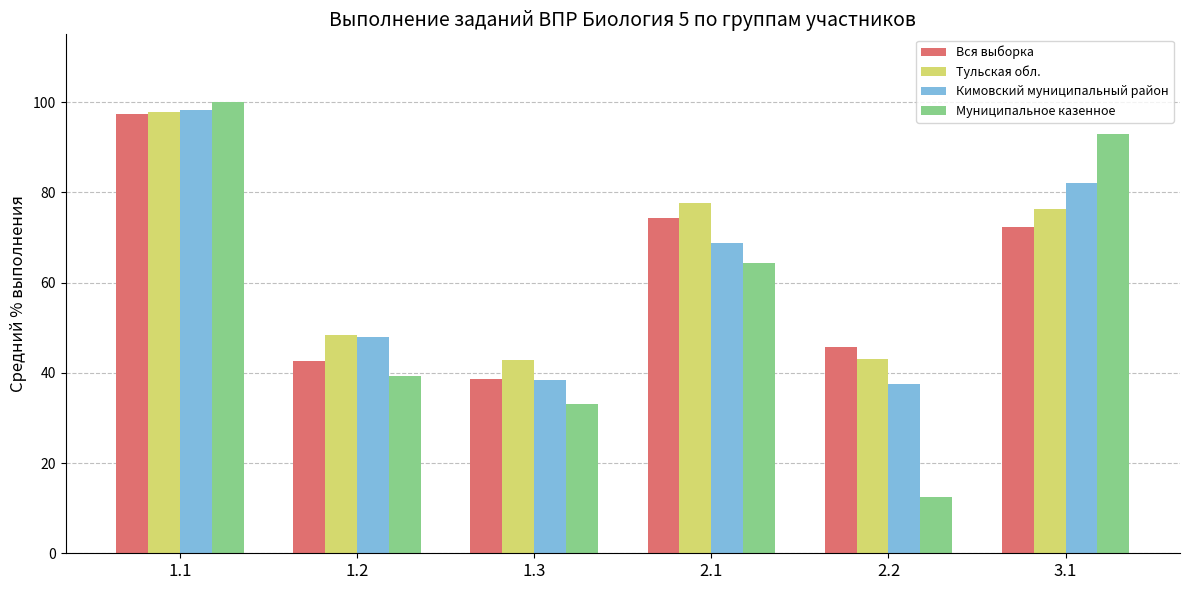

Which series has the widest spread of values?

Муниципальное казенное